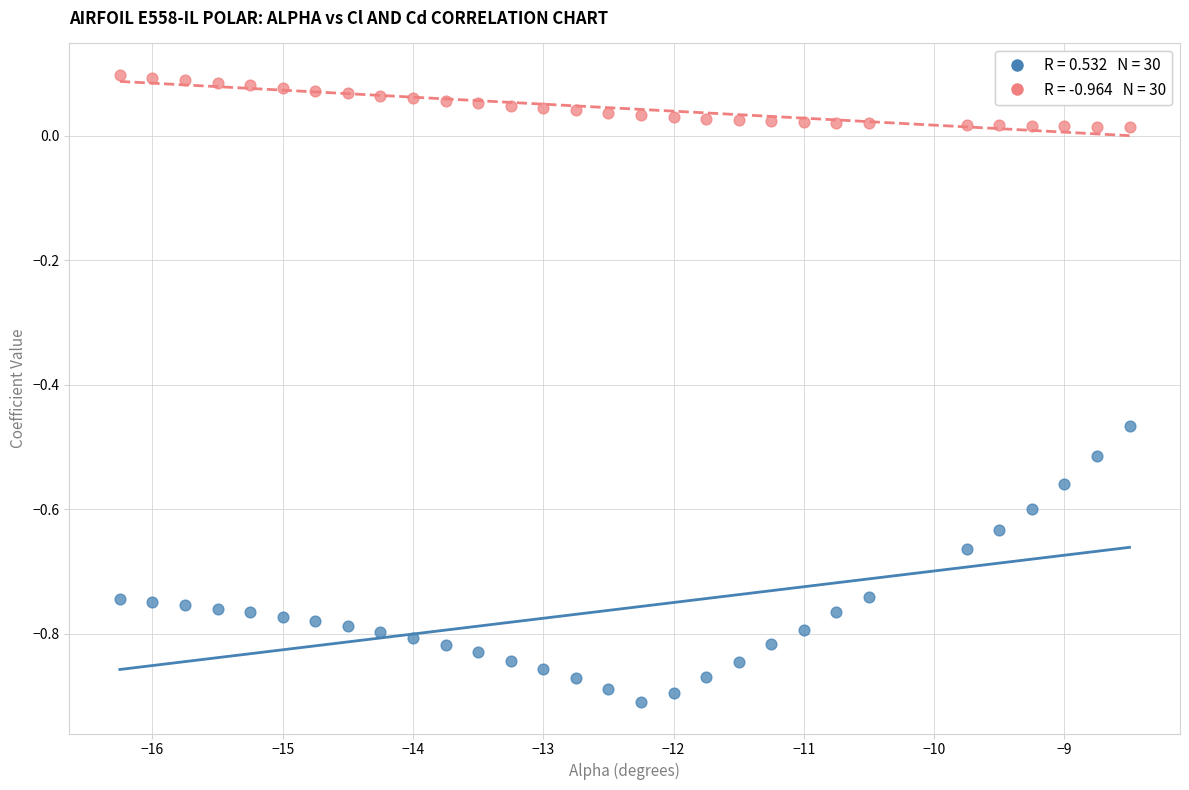

Across all data points, what is the range of Y values (max minus min)?

1.0